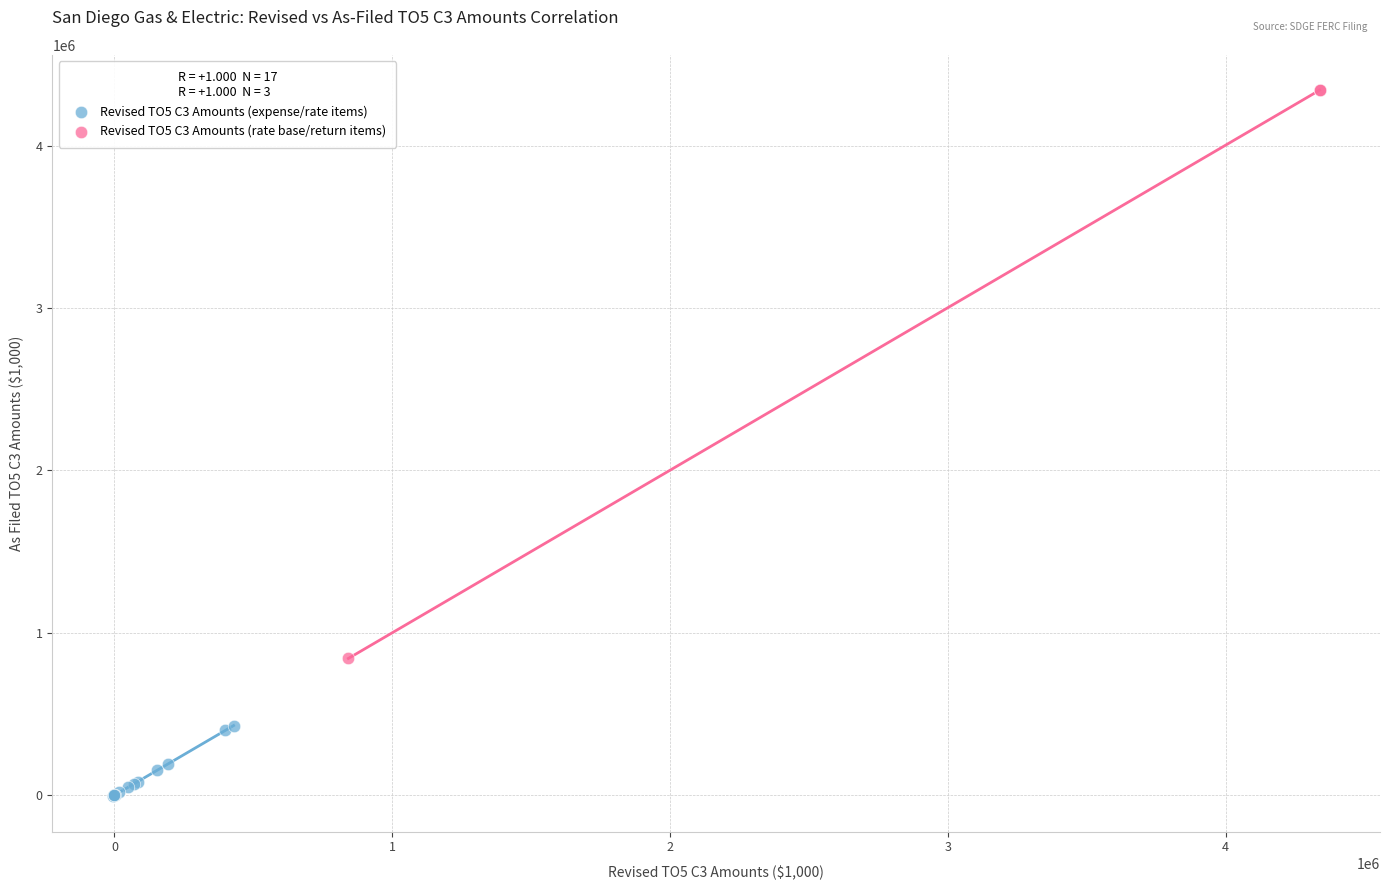

Which series reaches the minimum Y coordinate?

Revised TO5 C3 Amounts (expense/rate items)